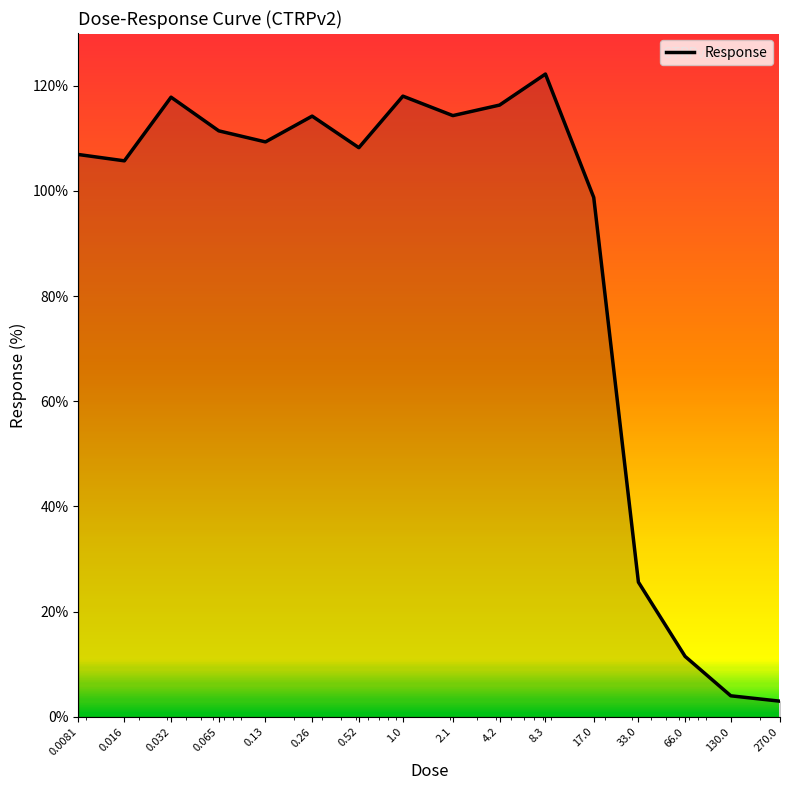

What is the minimum value shown in the chart?

3.0